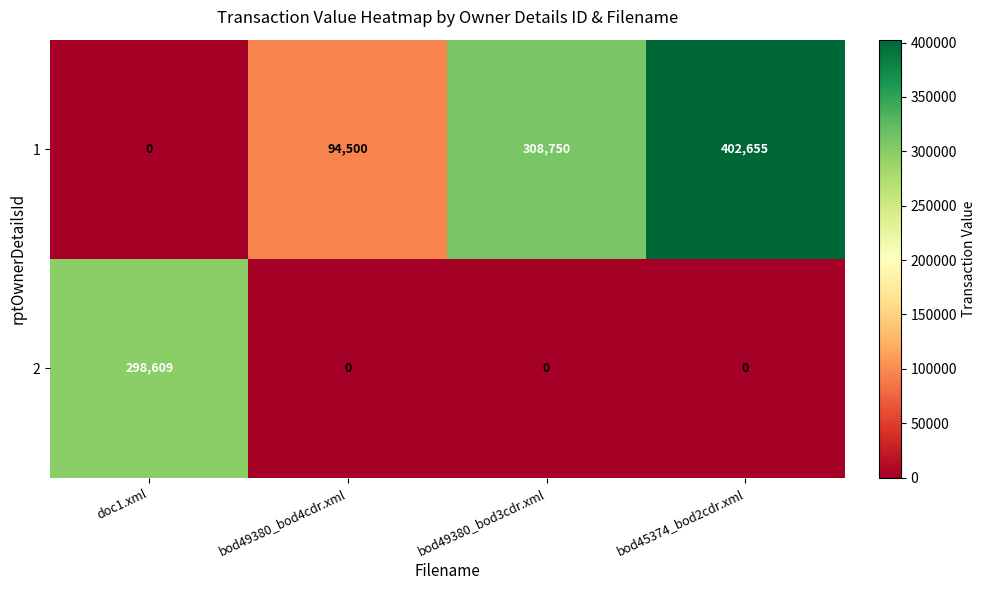

Reading left to right, extract all data points from this chart.

1: doc1.xml=0	bod49380_bod4cdr.xml=94500	bod49380_bod3cdr.xml=308750	bod45374_bod2cdr.xml=402655
2: doc1.xml=298609	bod49380_bod4cdr.xml=0	bod49380_bod3cdr.xml=0	bod45374_bod2cdr.xml=0